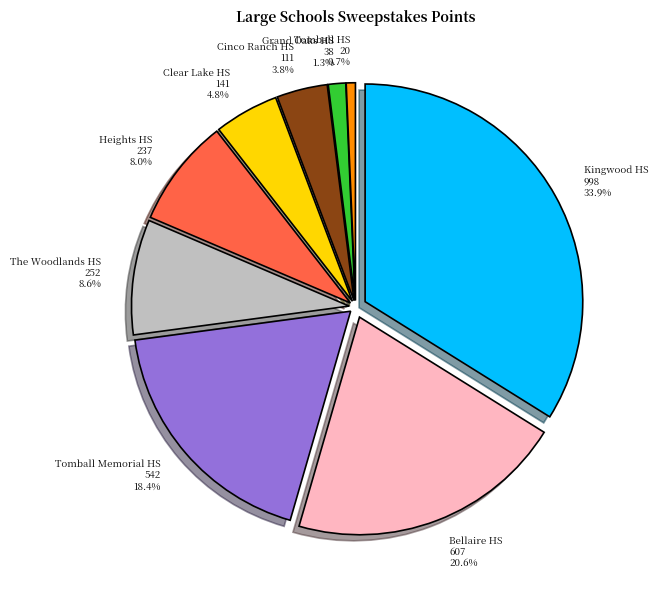

Is it true that Tomball HS is 11% of the pie?

False